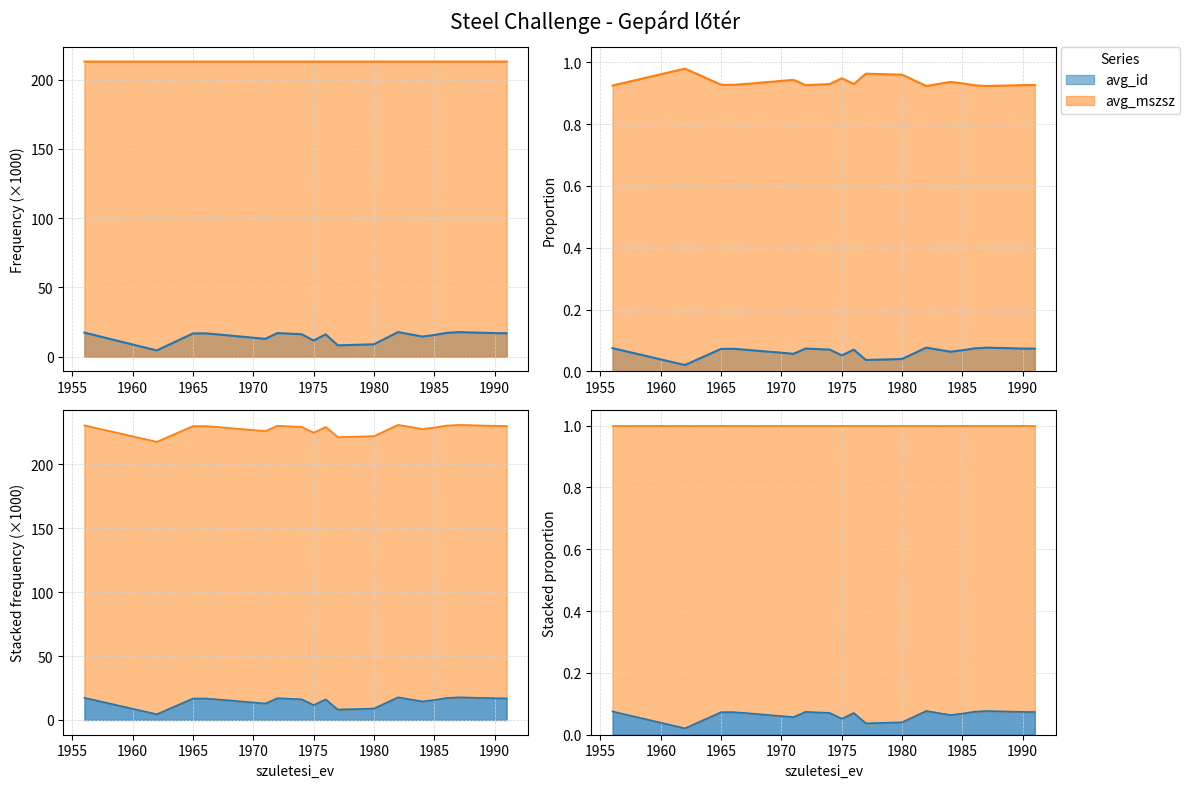

Rank the series by their maximum value, from lowest to highest.

avg_id, avg_mszsz